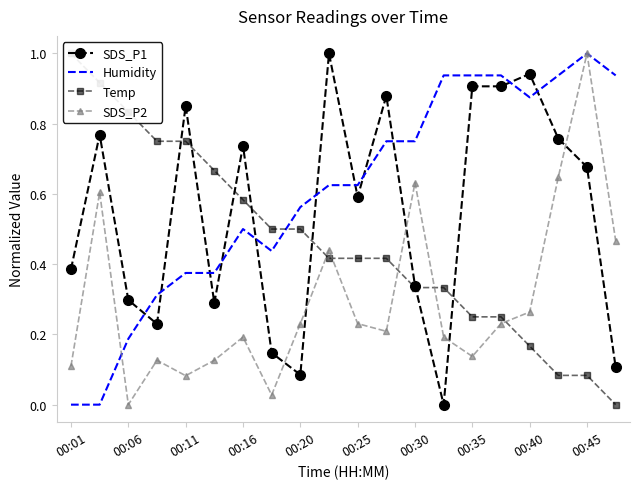

True or false: SDS_P1 has a value of 0.0 at 00:35.

False